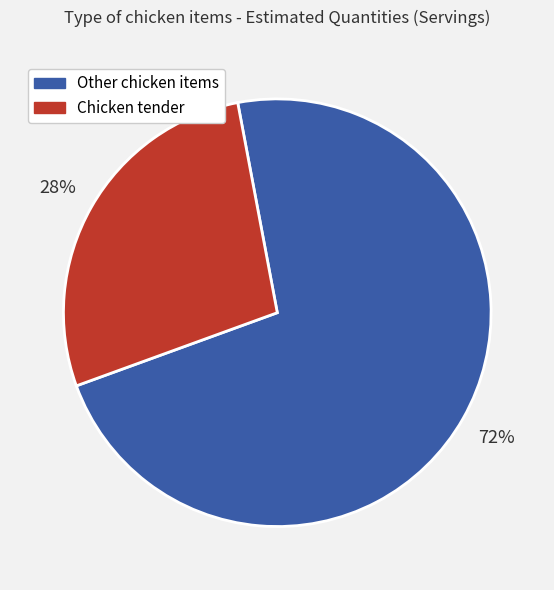

How many segments does this pie chart have?

2